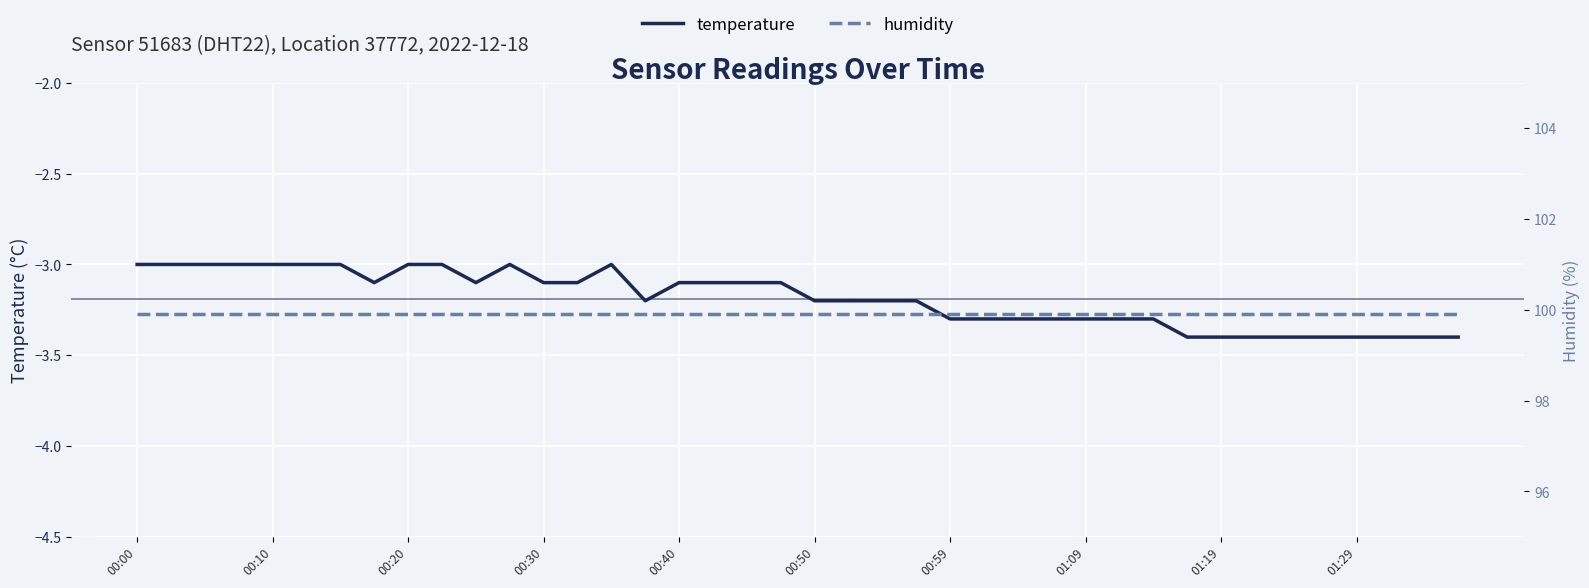

Is it true that humidity equals 99.9 at 37?

True